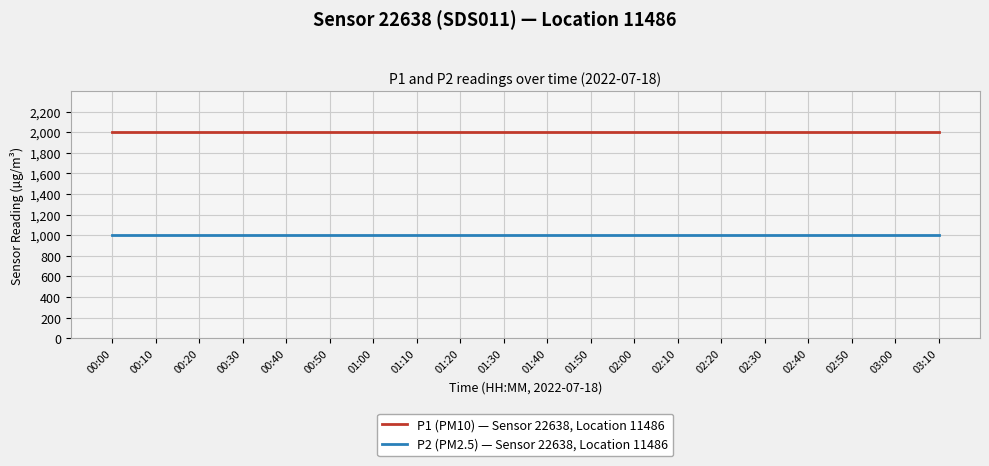

What is the difference between the highest and lowest values at 01:30?

1000.0